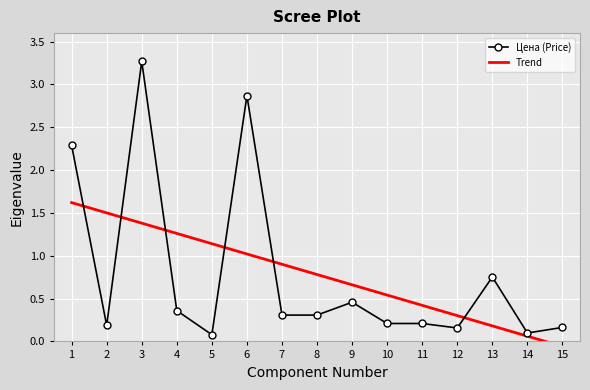

What is the value of the Цена (Price) point at the 1st from the left?

2.3